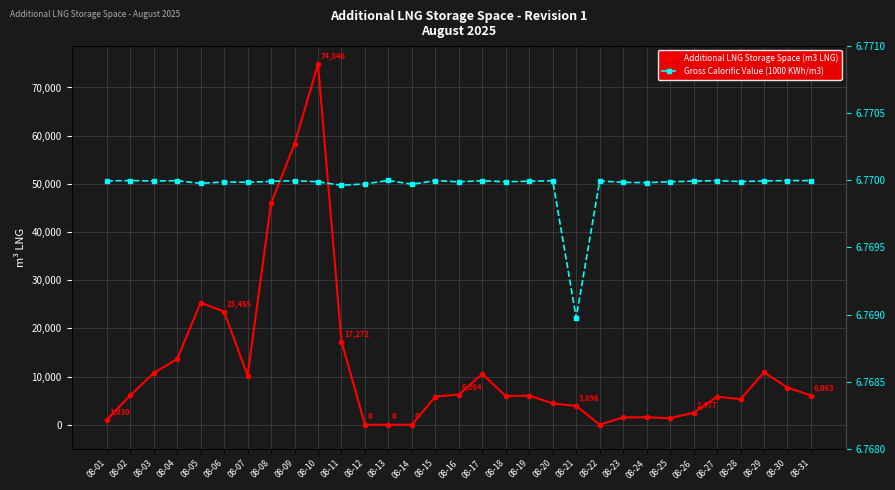

What are all the series names shown in the legend?

Additional LNG Storage Space (m3 LNG), Gross Calorific Value (1000 KWh/m3)